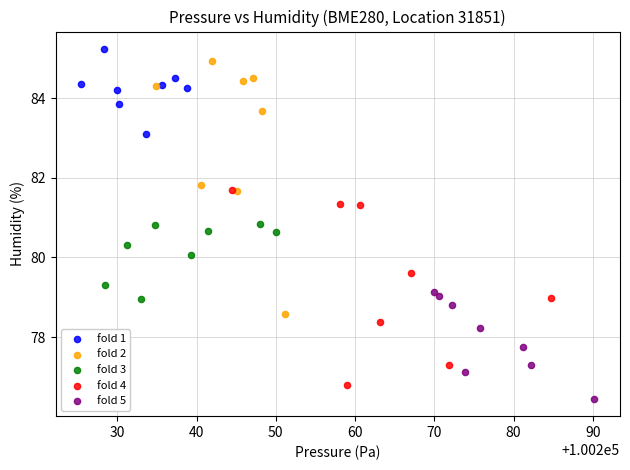

Which series reaches the minimum Y coordinate?

fold 5